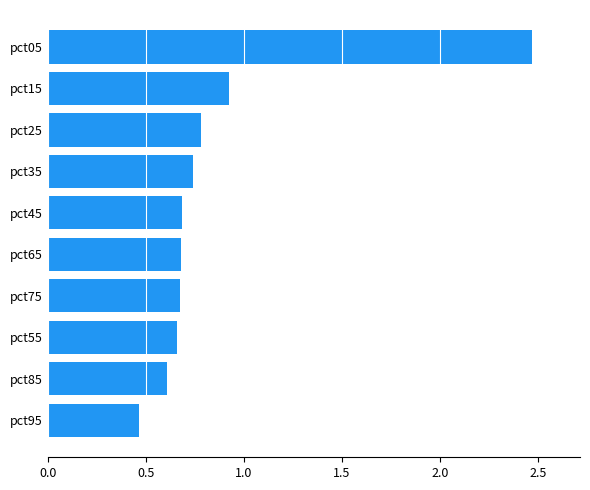

True or false: the data shows 0.7 at pct35.

True